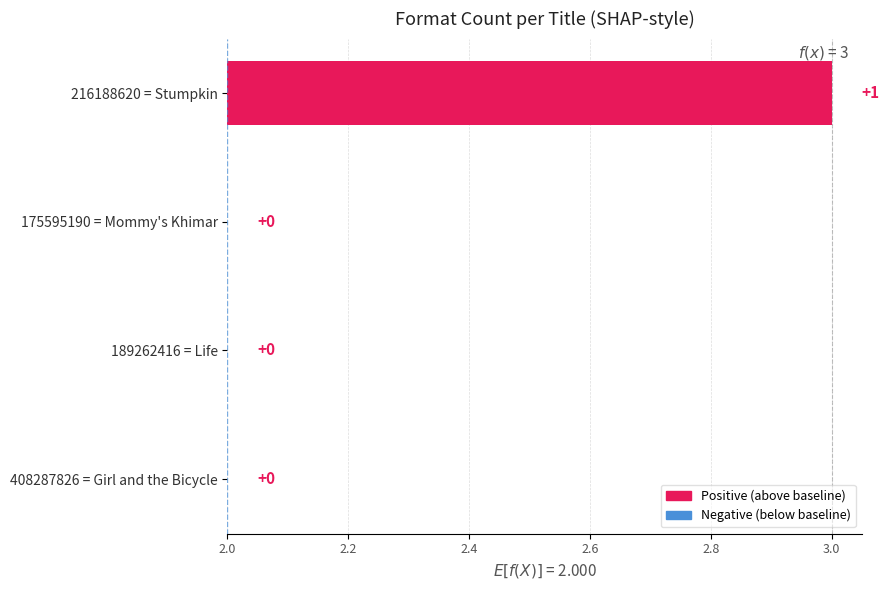

Does the chart contain stacked bars?

No